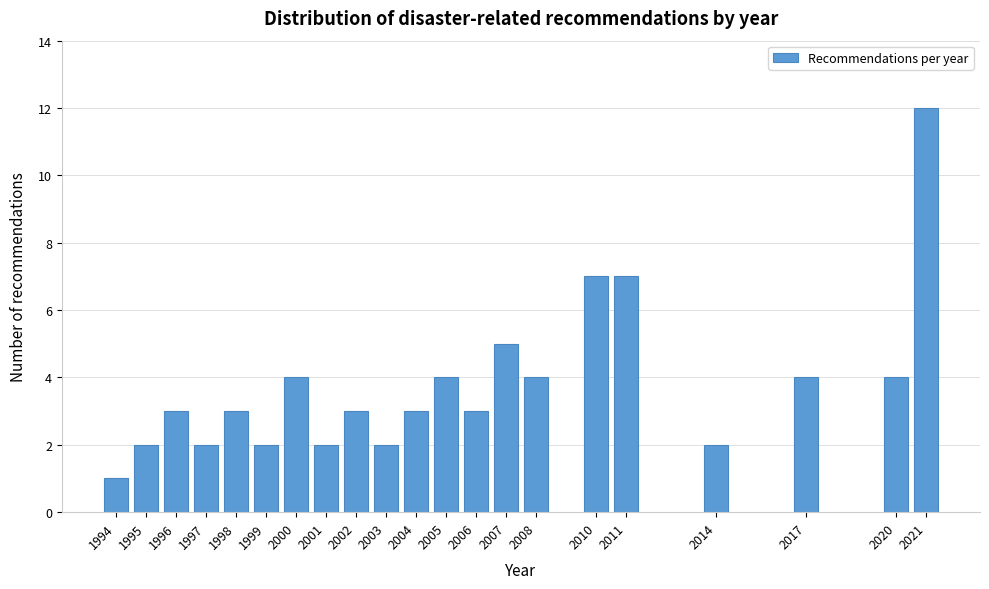

Reading left to right, transcribe all the data shown in this chart.

1994=1	1995=2	1996=3	1997=2	1998=3	1999=2	2000=4	2001=2	2002=3	2003=2	2004=3	2005=4	2006=3	2007=5	2008=4	2010=7	2011=7	2014=2	2017=4	2020=4	2021=12